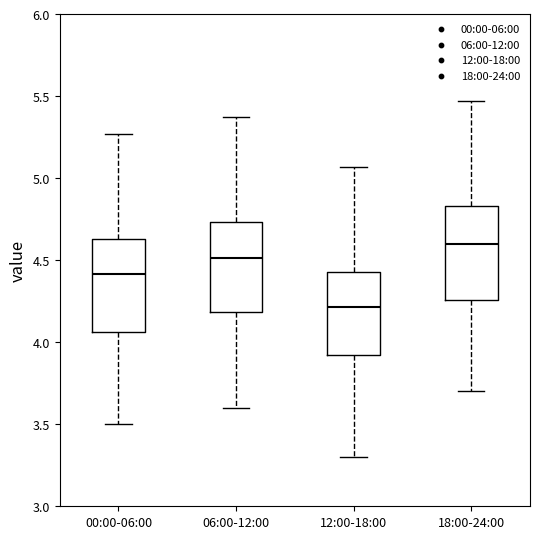

Reading left to right, transcribe this box plot: for each box, give where its median line is, the range the box spans, and where its two whiskers end, as read against the y-axis. The values are not printed on the chart, so give them approximately, as read against the axis.

00:00-06:00: median 4.40, box 4.05 to 4.65, whiskers 3.50 to 5.25
06:00-12:00: median 4.50, box 4.20 to 4.75, whiskers 3.60 to 5.35
12:00-18:00: median 4.20, box 3.90 to 4.45, whiskers 3.30 to 5.05
18:00-24:00: median 4.60, box 4.25 to 4.85, whiskers 3.70 to 5.45